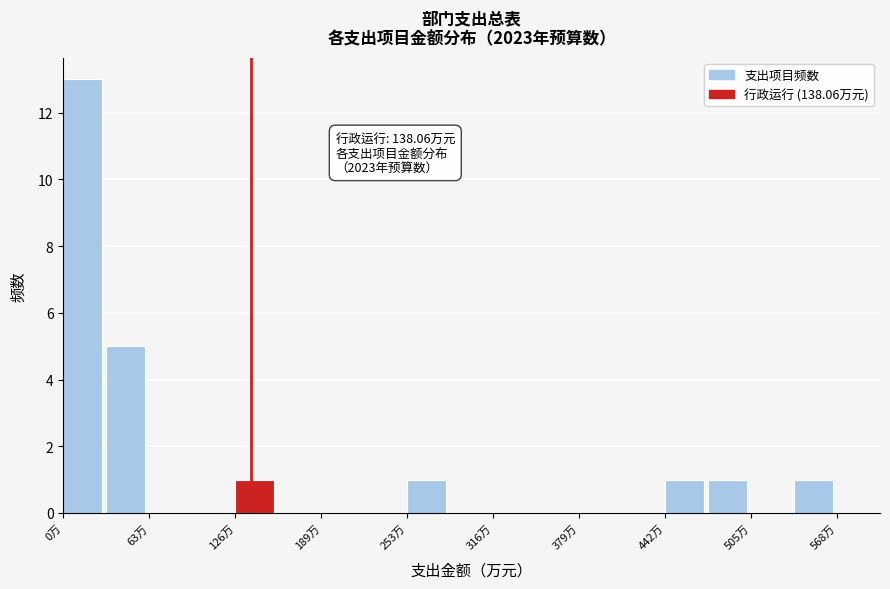

Read against the x-axis, roughly where is the centre of the tallest bar?

10